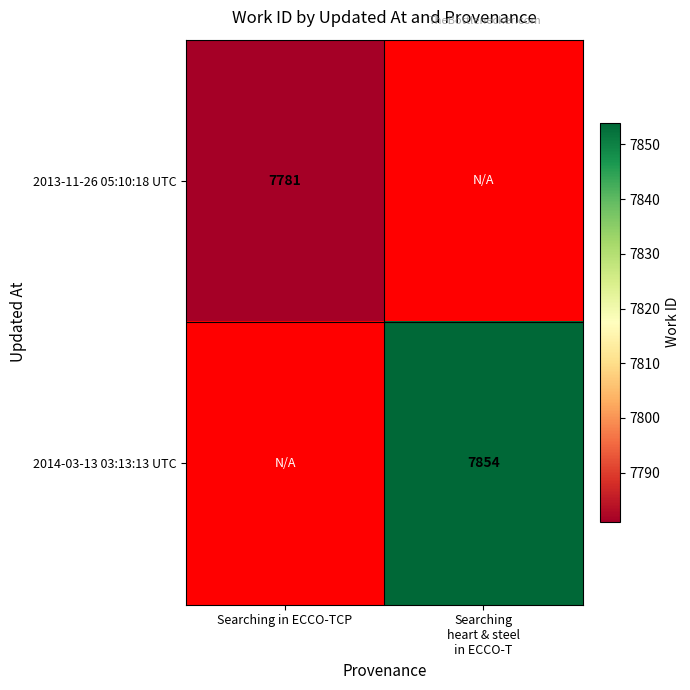

True or false: 2013-11-26 05:10:18 UTC has a value of 7781 at Searching in ECCO-TCP.

True